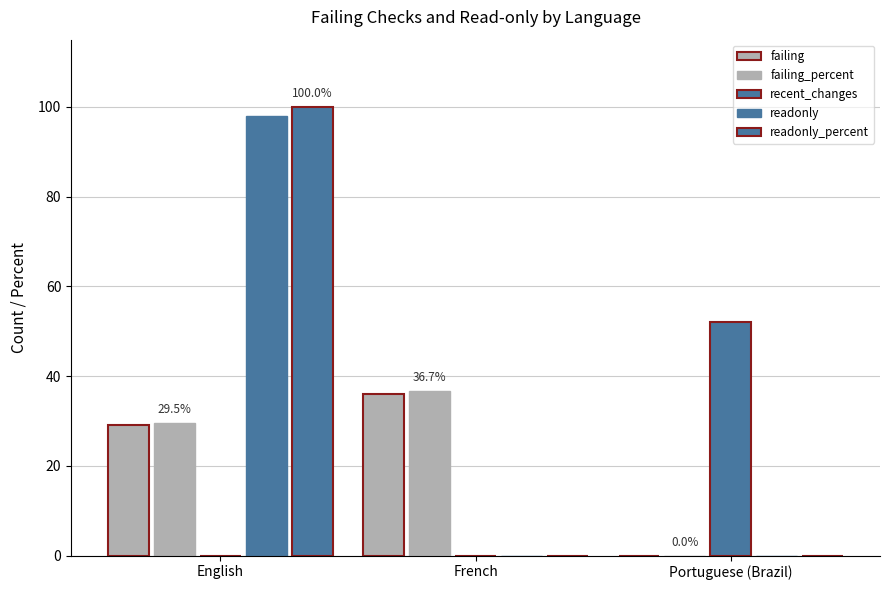

Are the bars horizontal?

No